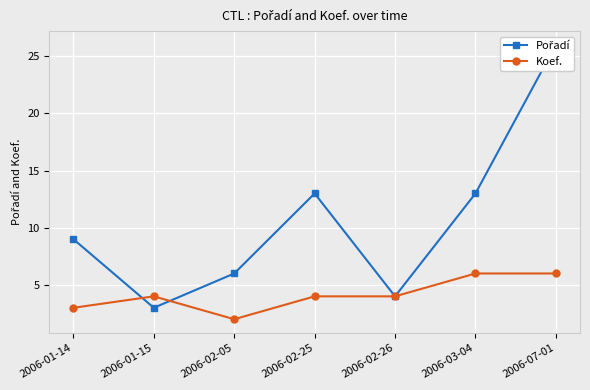

Is it true that Koef. equals 4 at 2006-01-15?

True